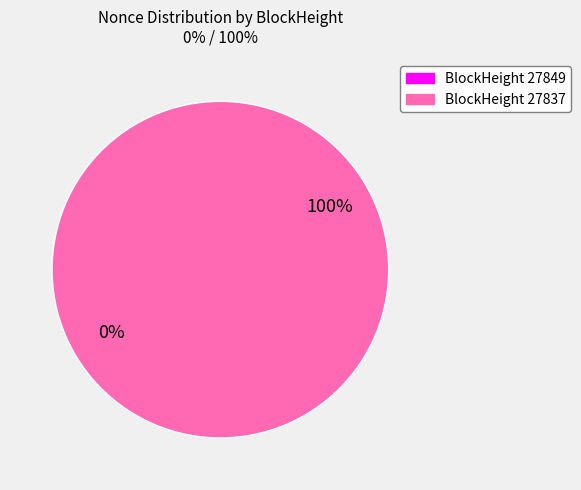

Count the number of slices in the pie.

2